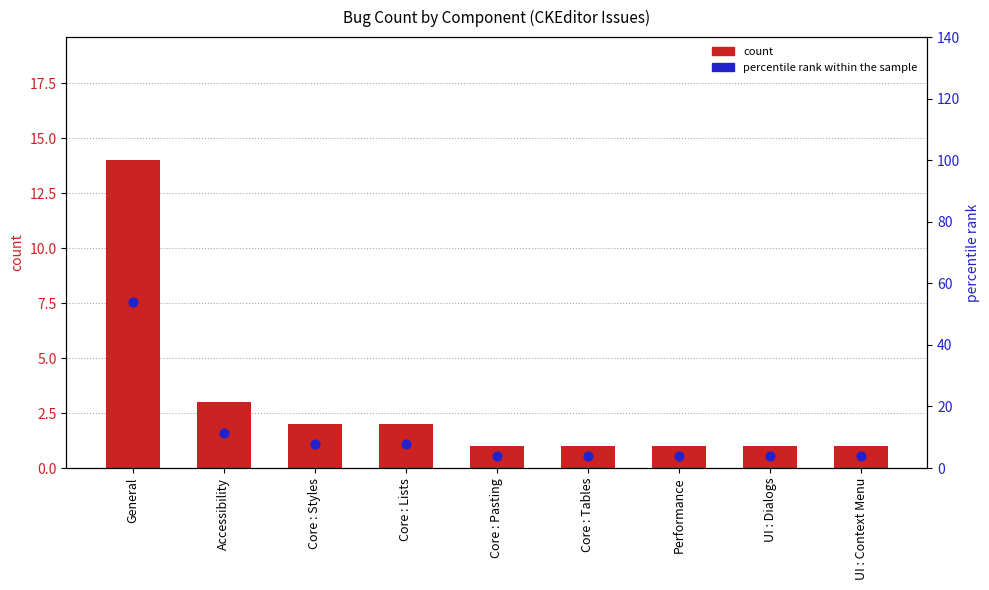

At how many categories does at least one series exceed 50?

1